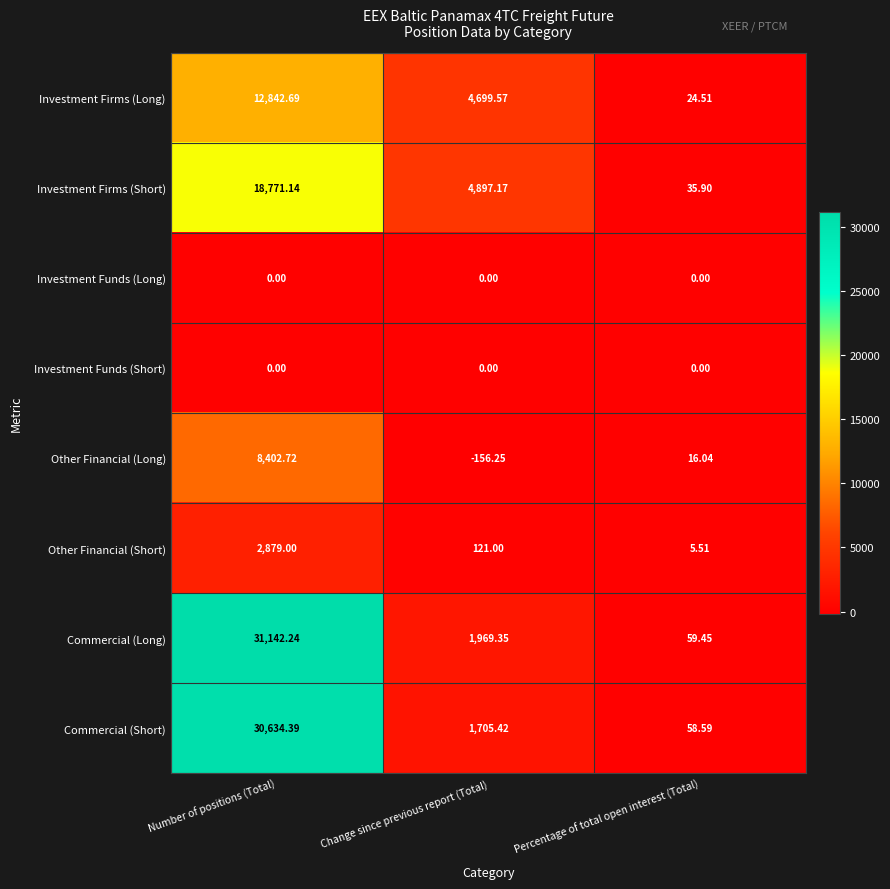

Which series has the largest range (max minus min)?

Commercial (Long)